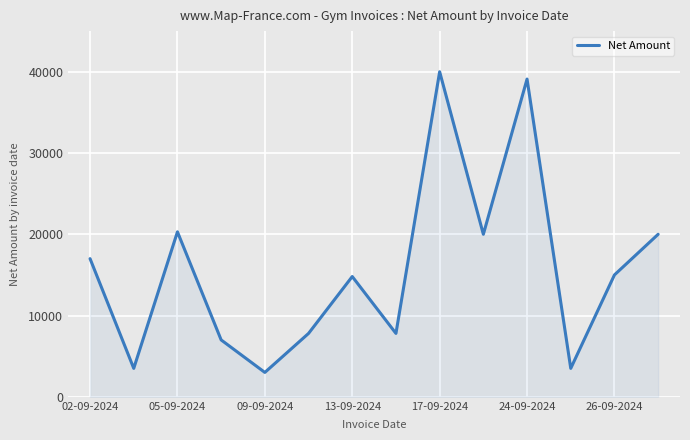

What is the greatest value displayed?

40000